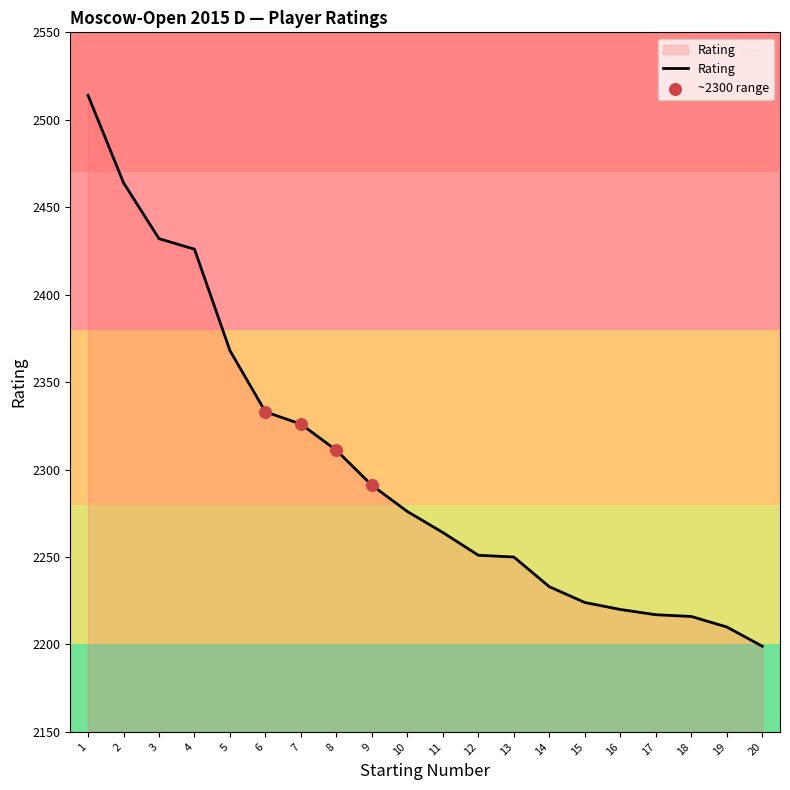

What is the change in value from 6 to 10?

-57